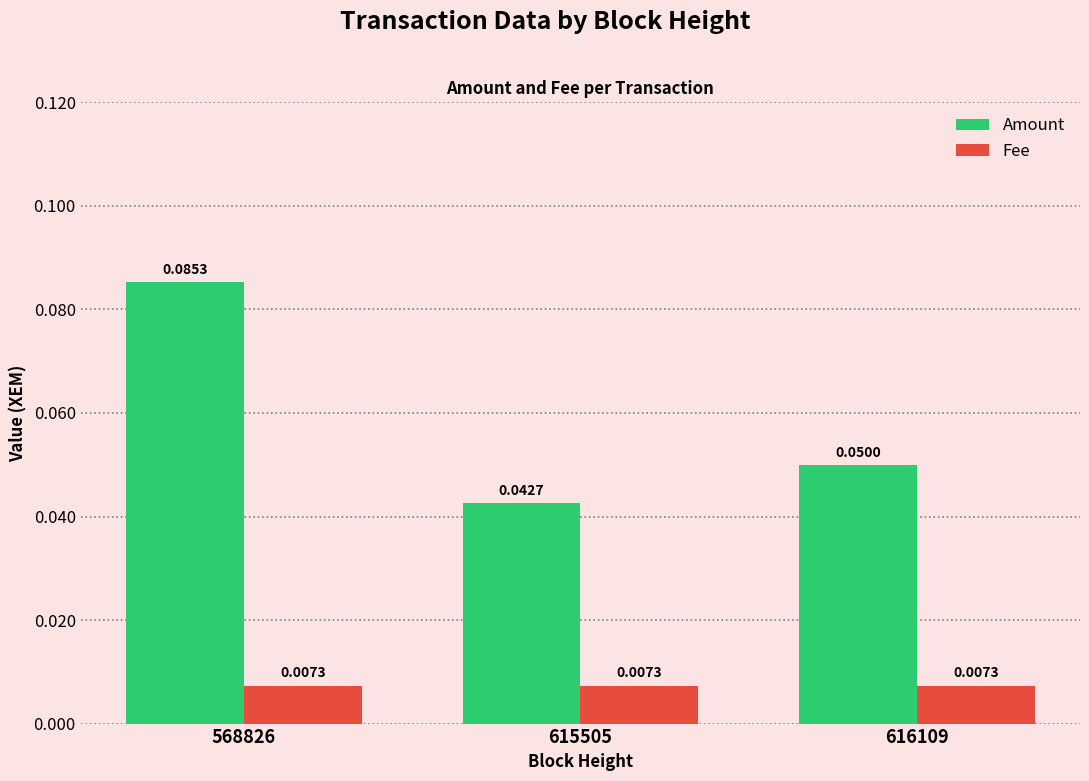

What are all the series names shown in the legend?

Amount, Fee